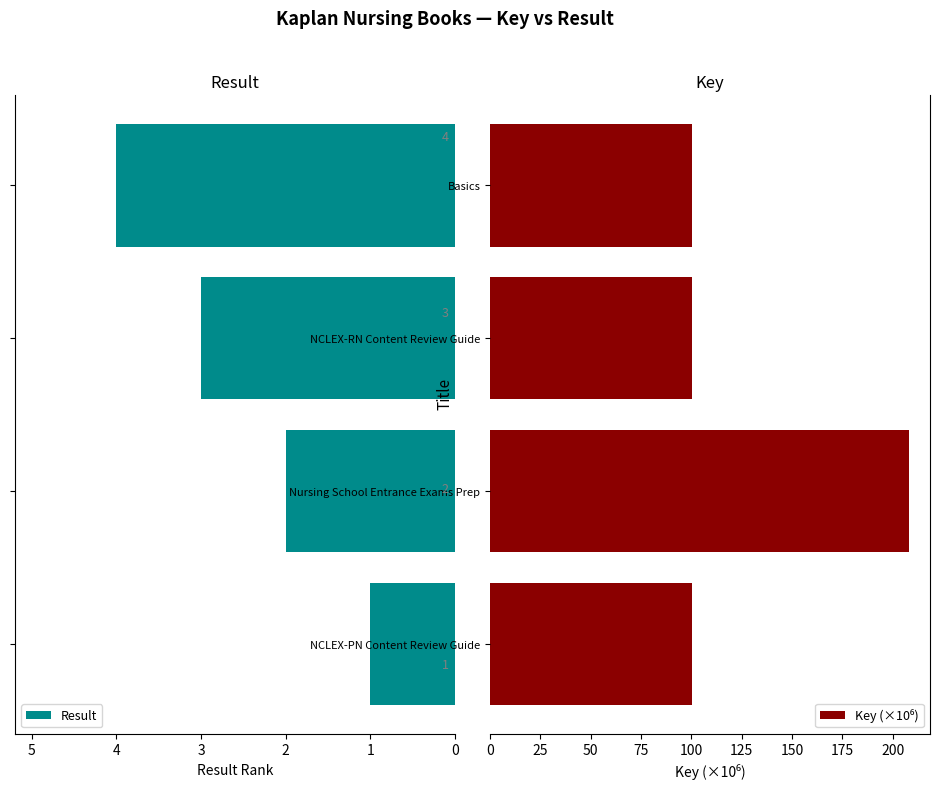

How many series are shown in this chart?

2